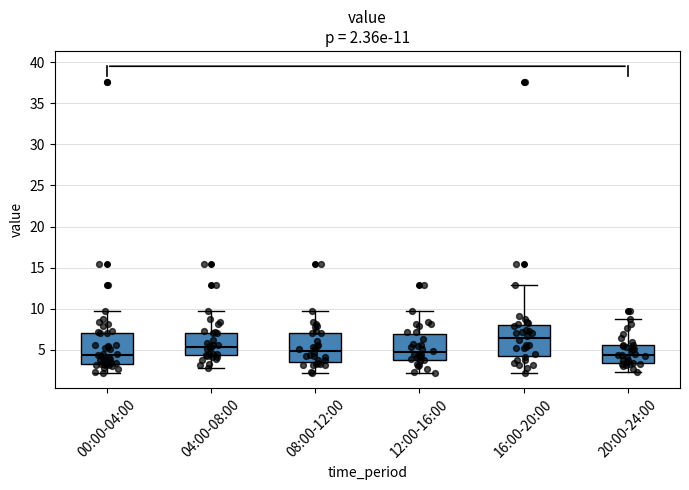

Which box's median line is the highest?

16:00-20:00